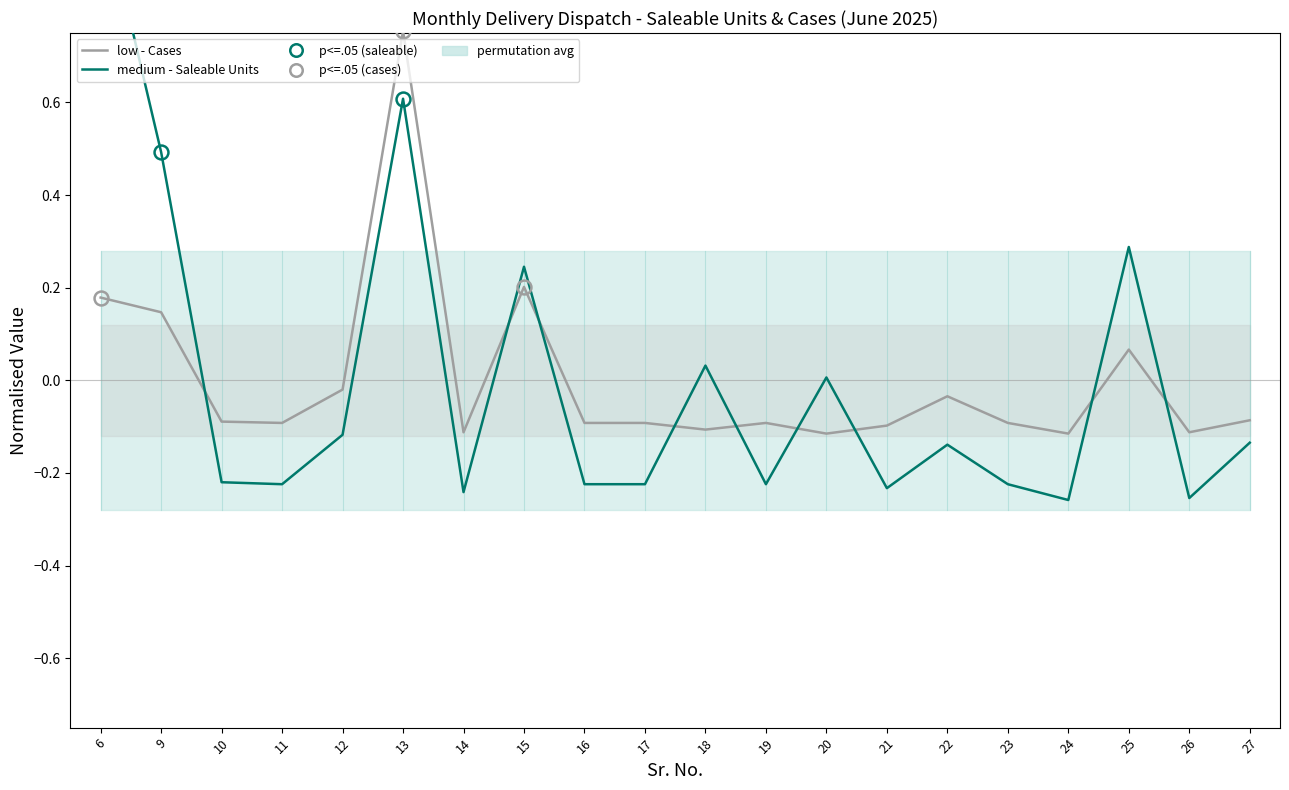

Reading left to right, what are all the values shown in this chart?

low - Cases: 6=0.2	9=0.1	10=-0.1	11=-0.1	12=-0.0	13=0.8	14=-0.1	15=0.2	16=-0.1	17=-0.1	18=-0.1	19=-0.1	20=-0.1	21=-0.1	22=-0.0	23=-0.1	24=-0.1	25=0.1	26=-0.1	27=-0.1
medium - Saleable Units: 6=1.0	9=0.5	10=-0.2	11=-0.2	12=-0.1	13=0.6	14=-0.2	15=0.2	16=-0.2	17=-0.2	18=0.0	19=-0.2	20=0.0	21=-0.2	22=-0.1	23=-0.2	24=-0.3	25=0.3	26=-0.3	27=-0.1